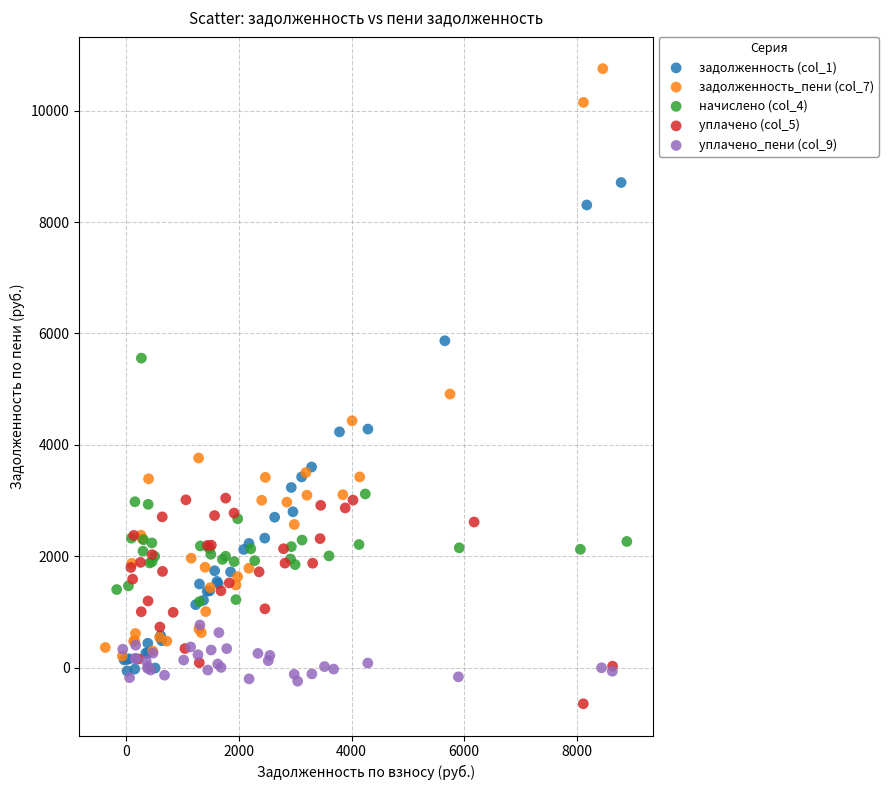

Which series reaches the maximum Y coordinate?

задолженность_пени (col_7)